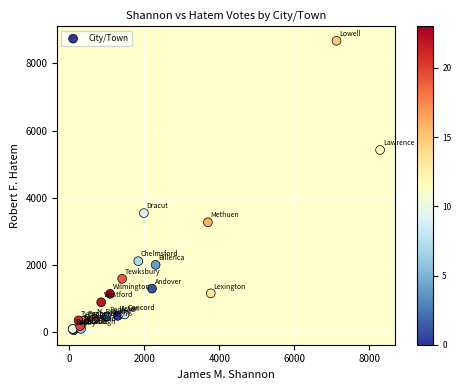

What Y value in the scatter plot is closest to 4361?

3541